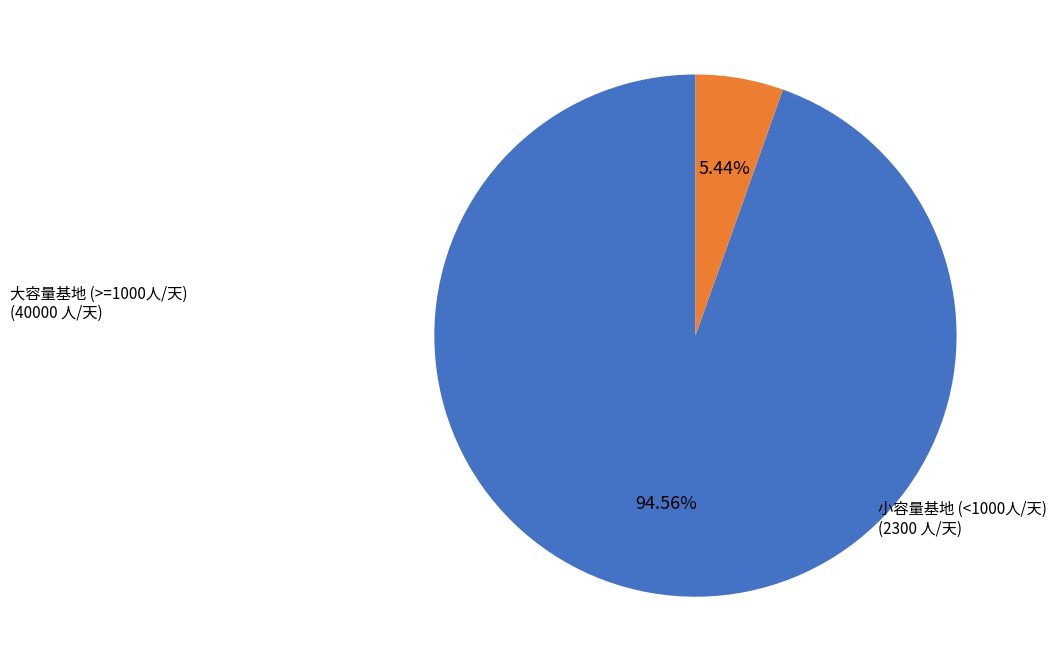

Is there any slice that represents more than half of the pie?

Yes